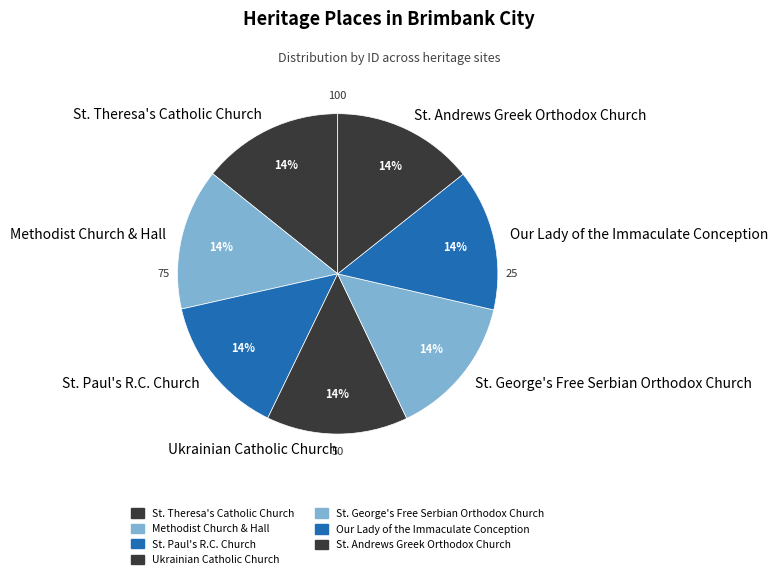

What percentage is the Our Lady of the Immaculate Conception slice, to the nearest percent?

14%